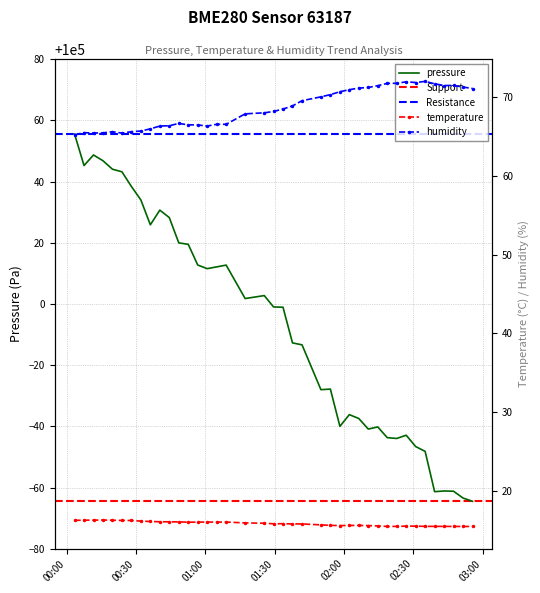

True or false: temperature and pressure cross at least once.

False